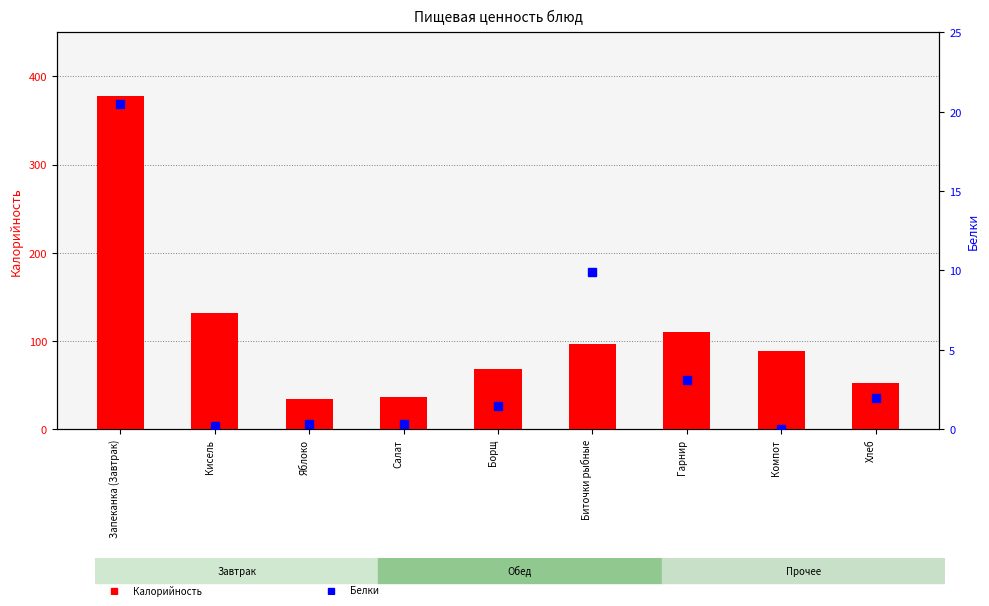

What is the sum of the Калорийность values at Хлеб and Салат?

88.4